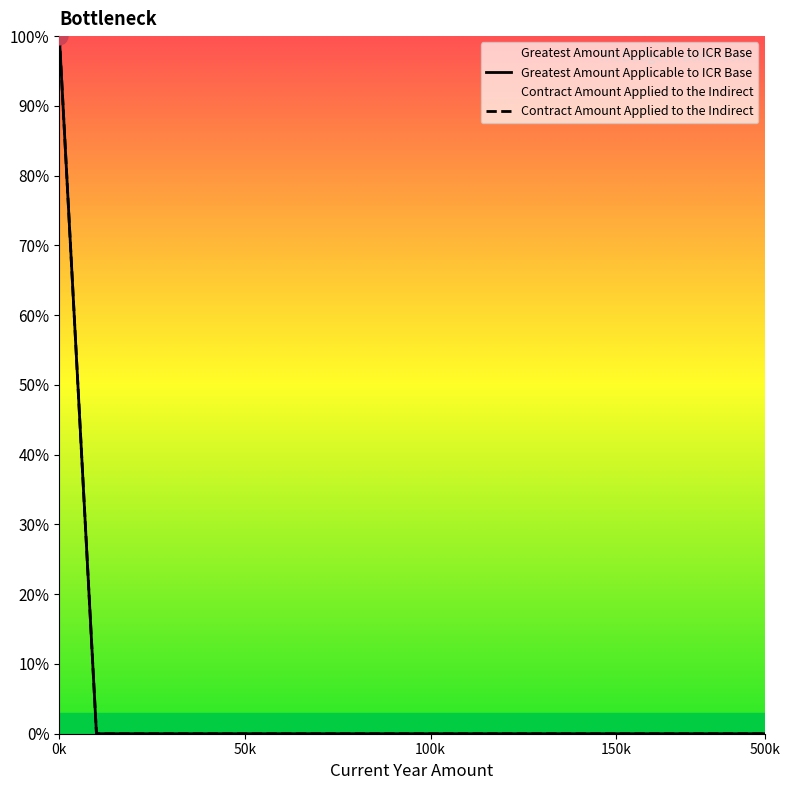

How many values in the Contract Amount Applied to the Indirect series exceed 0?

1